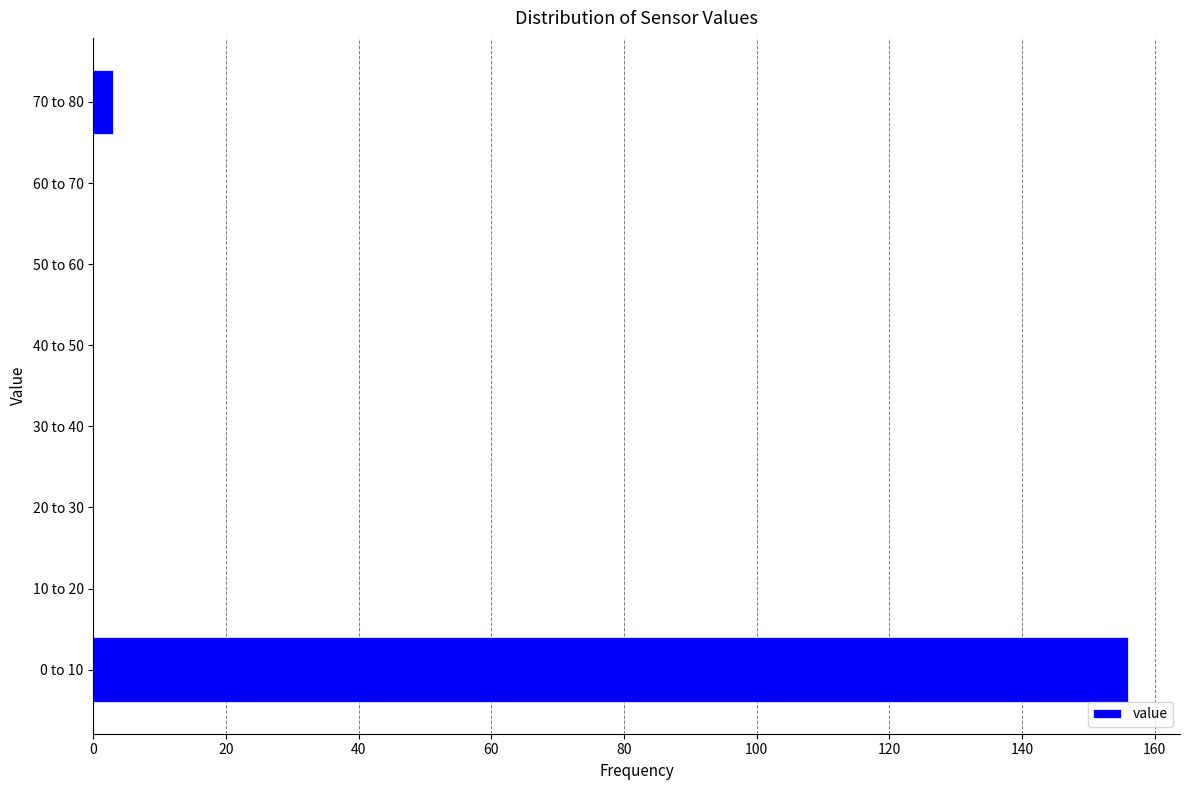

Reading top to bottom, extract all data points from this chart.

70 to 80=3	60 to 70=0	50 to 60=0	40 to 50=0	30 to 40=0	20 to 30=0	10 to 20=0	0 to 10=156